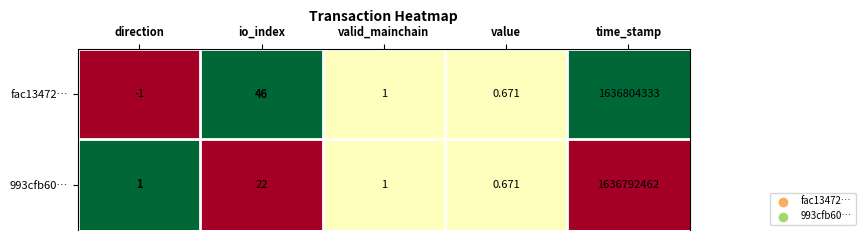

At which label is 993cfb60… closest to 818396231?

io_index